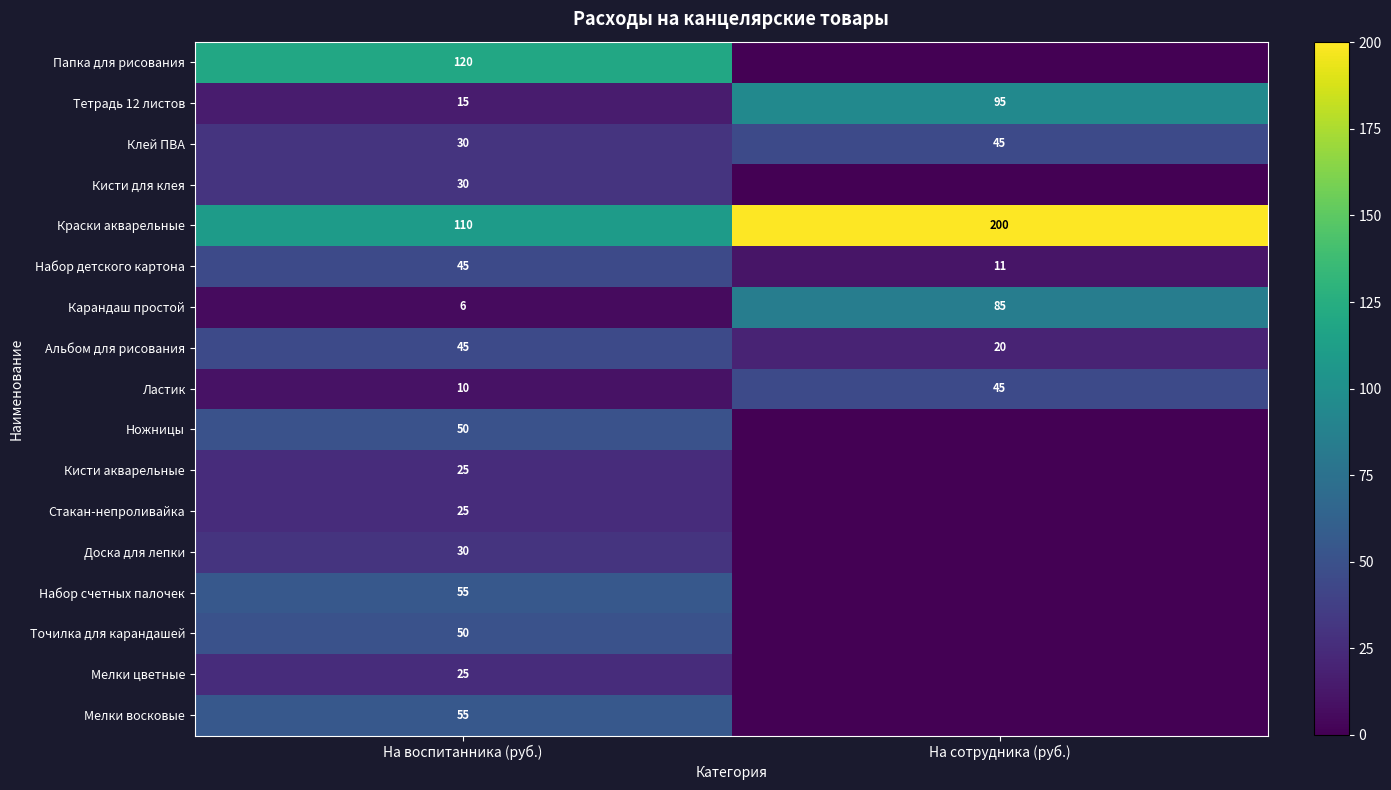

List the labels in order of Краски акварельные value, largest first.

На сотрудника (руб.), На воспитанника (руб.)